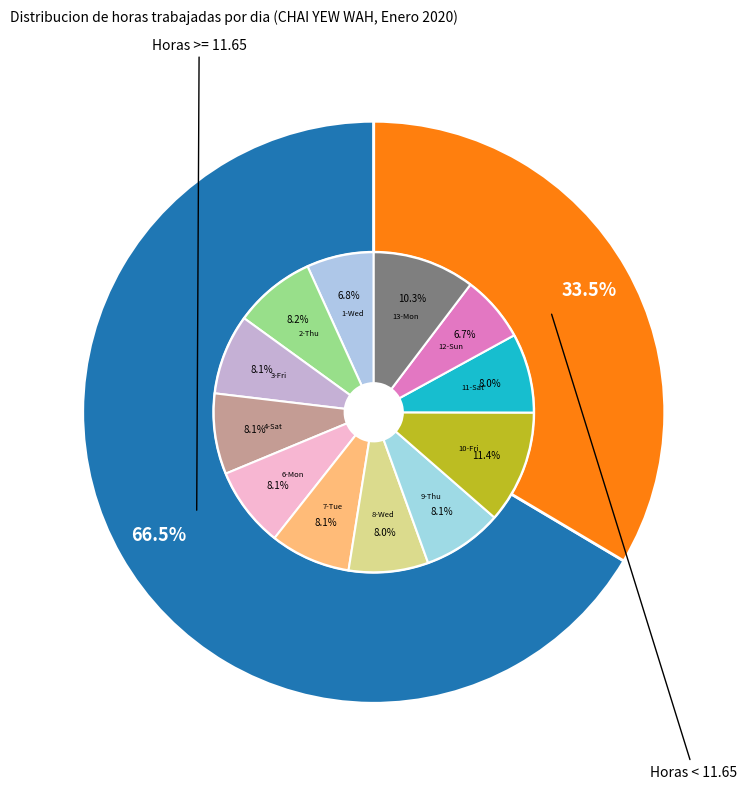

What is the largest slice in the pie chart?

10-Fri